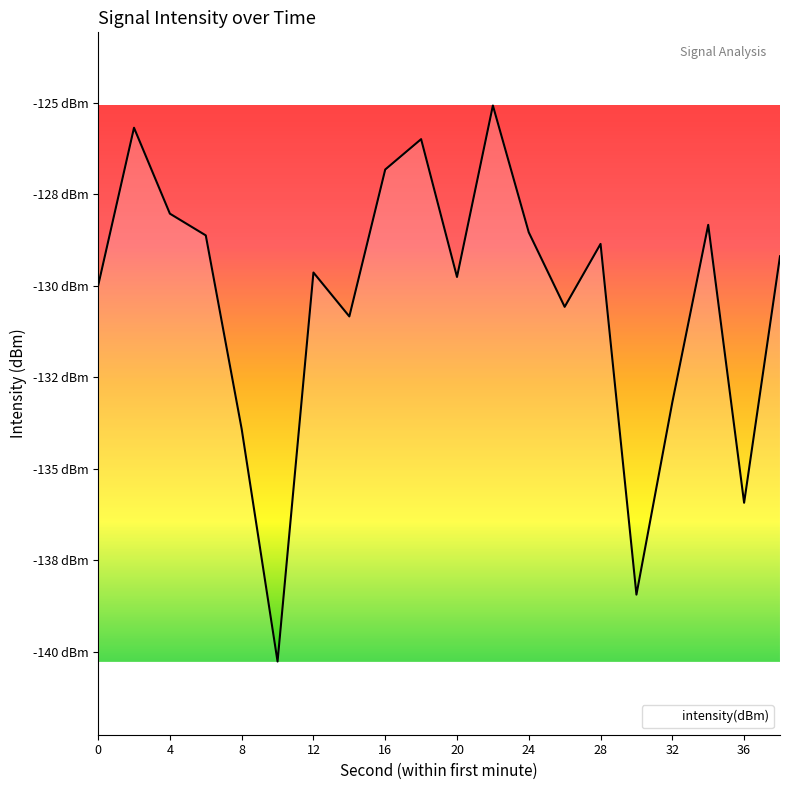

What is the value of the 15th point from the left?

-128.9